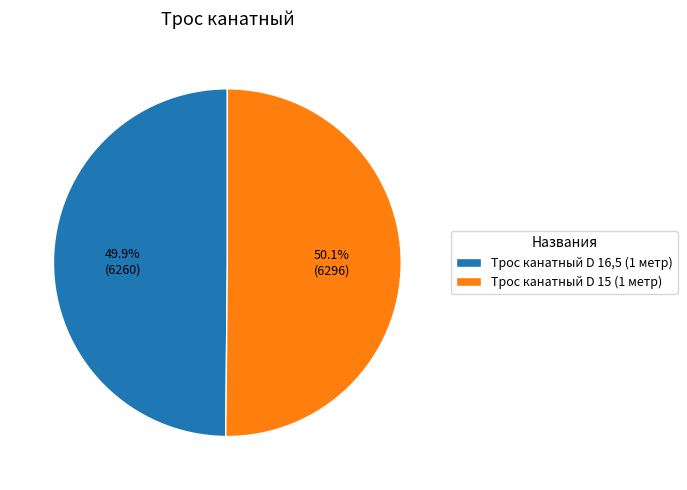

To the nearest percent, what percentage of the pie is Трос канатный D 15 (1 метр)?

50%